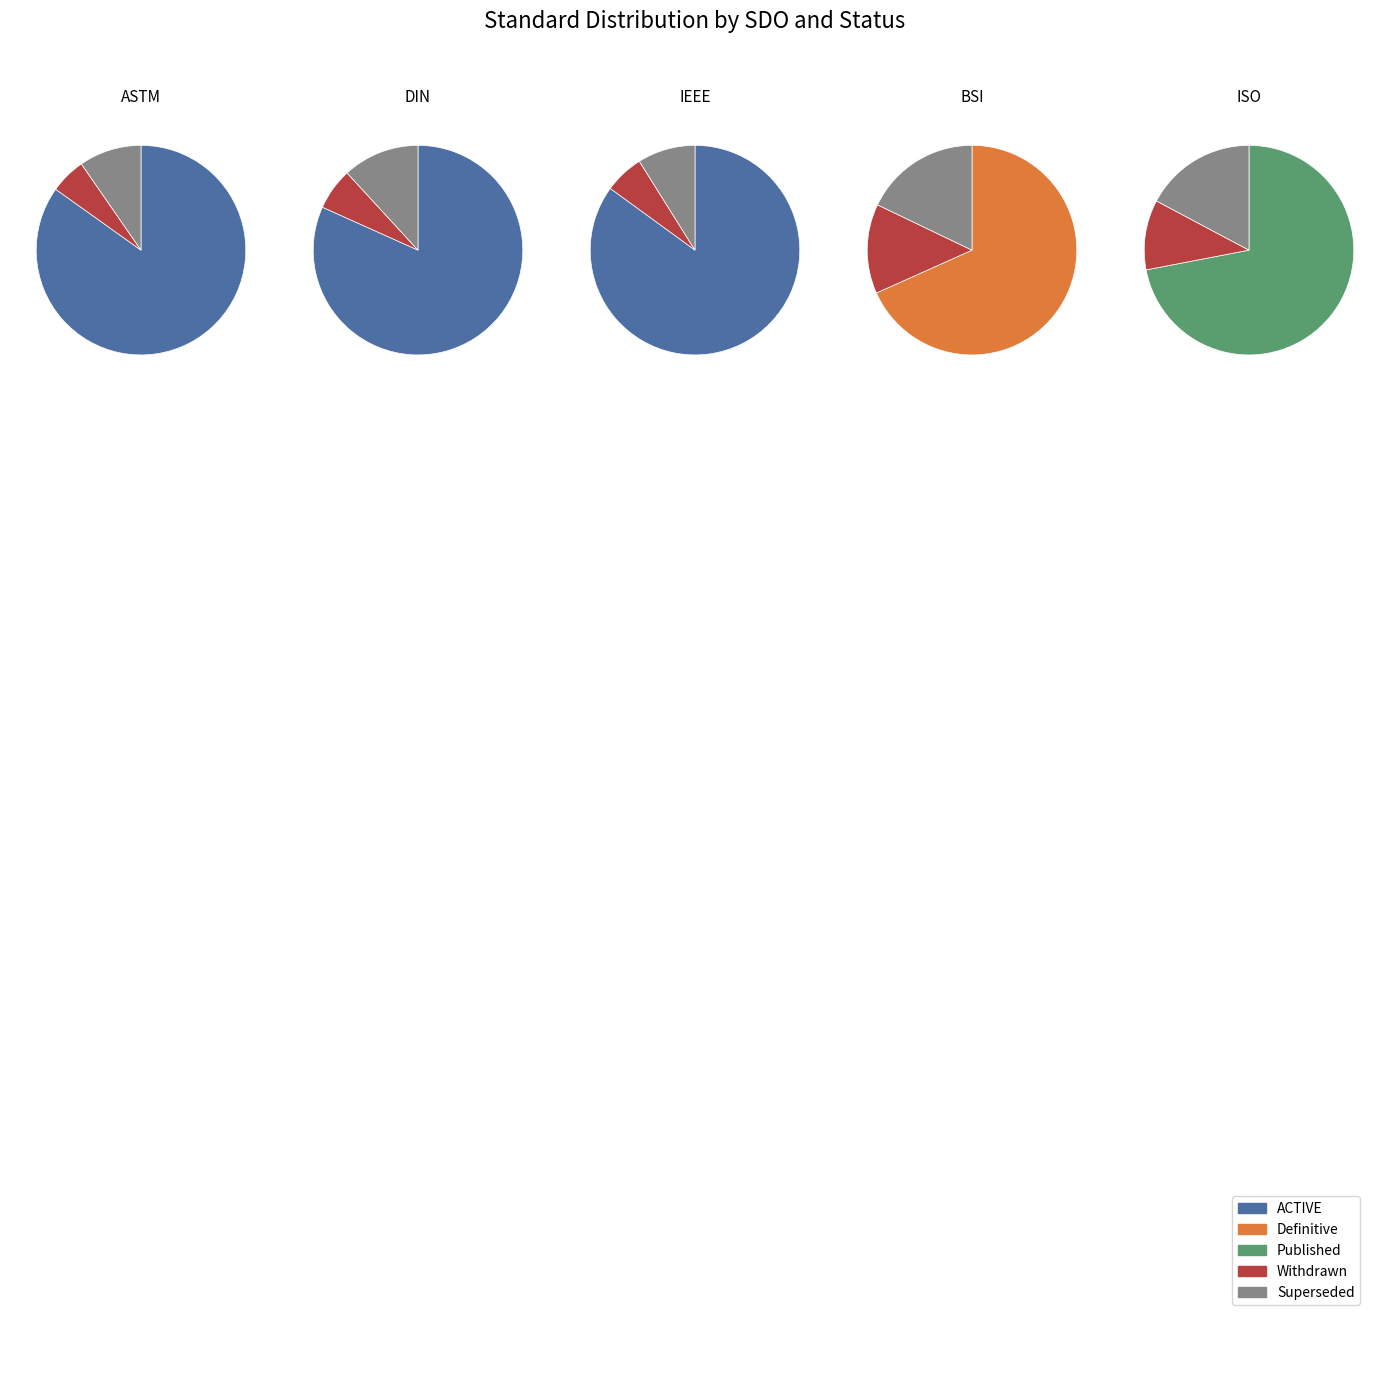

Is there a majority slice in this chart?

Yes